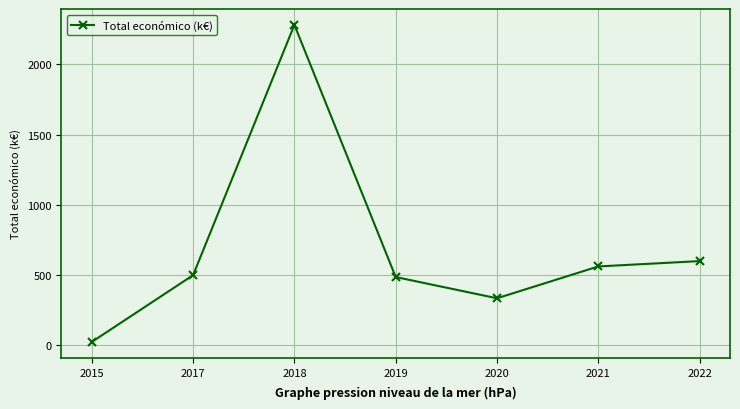

What is the change in value from 2020 to 2021?

+227.2